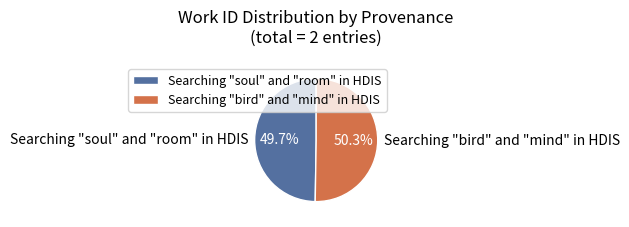

Which slice is the largest?

Searching "bird" and "mind" in HDIS